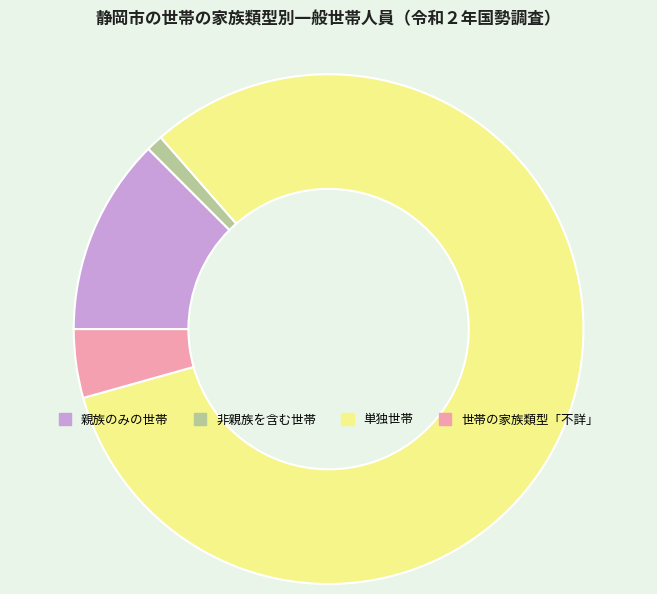

Which slice is the largest?

単独世帯